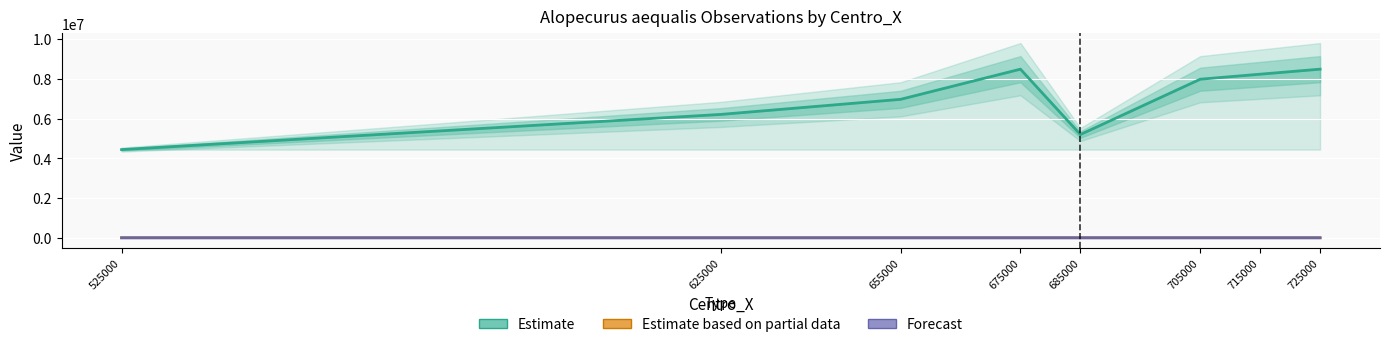

Where is Forecast nearest to the value 6?

525000